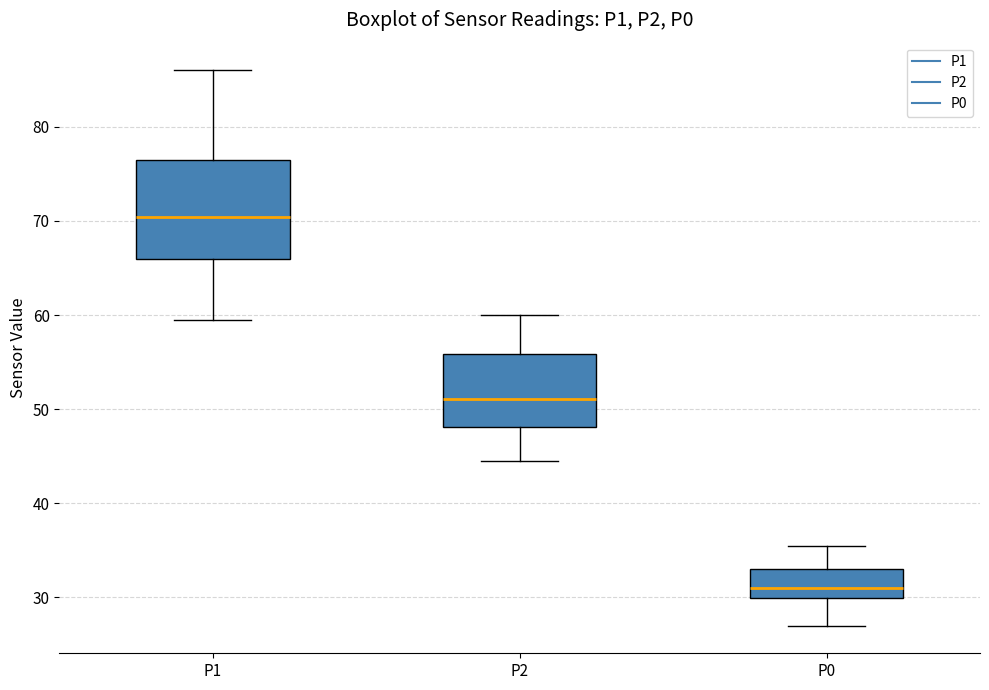

Which box has the lowest median line?

P0